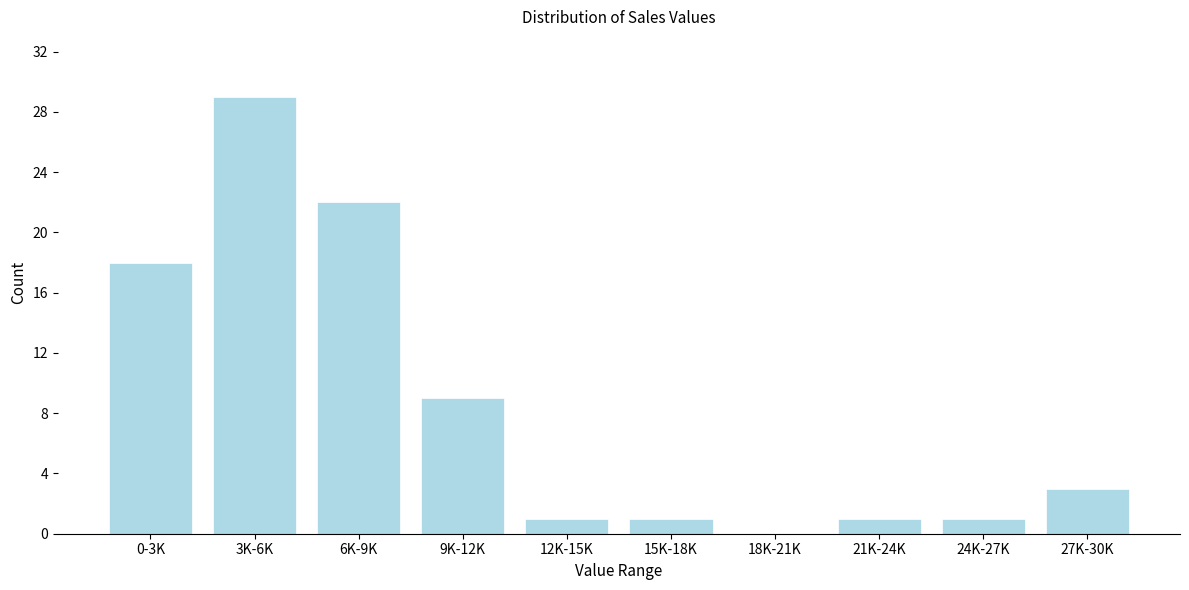

Reading right to left, list all the values displayed in this chart.

27K-30K=3	24K-27K=1	21K-24K=1	18K-21K=0	15K-18K=1	12K-15K=1	9K-12K=9	6K-9K=22	3K-6K=29	0-3K=18